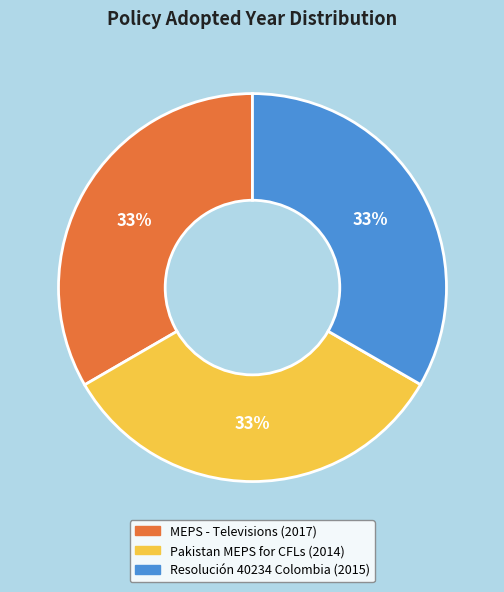

Count the number of slices in the pie.

3